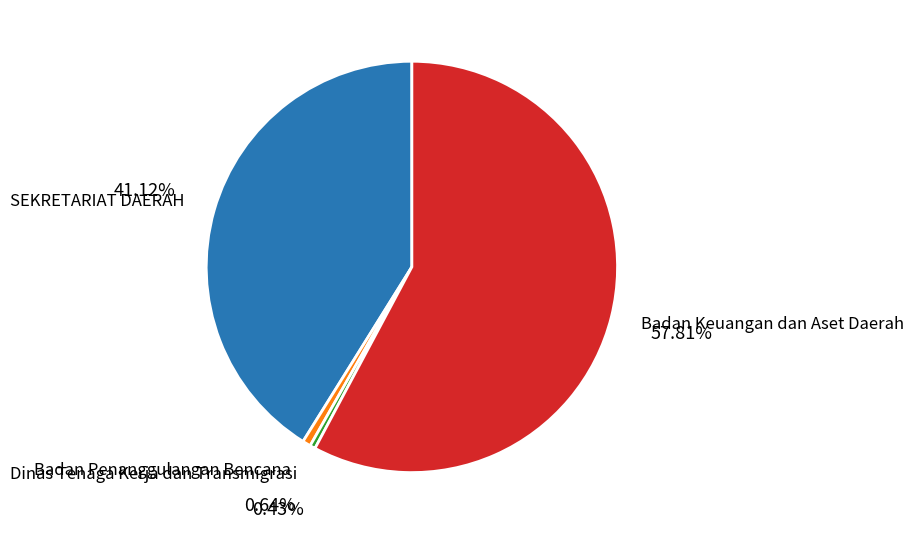

How many segments does this pie chart have?

4